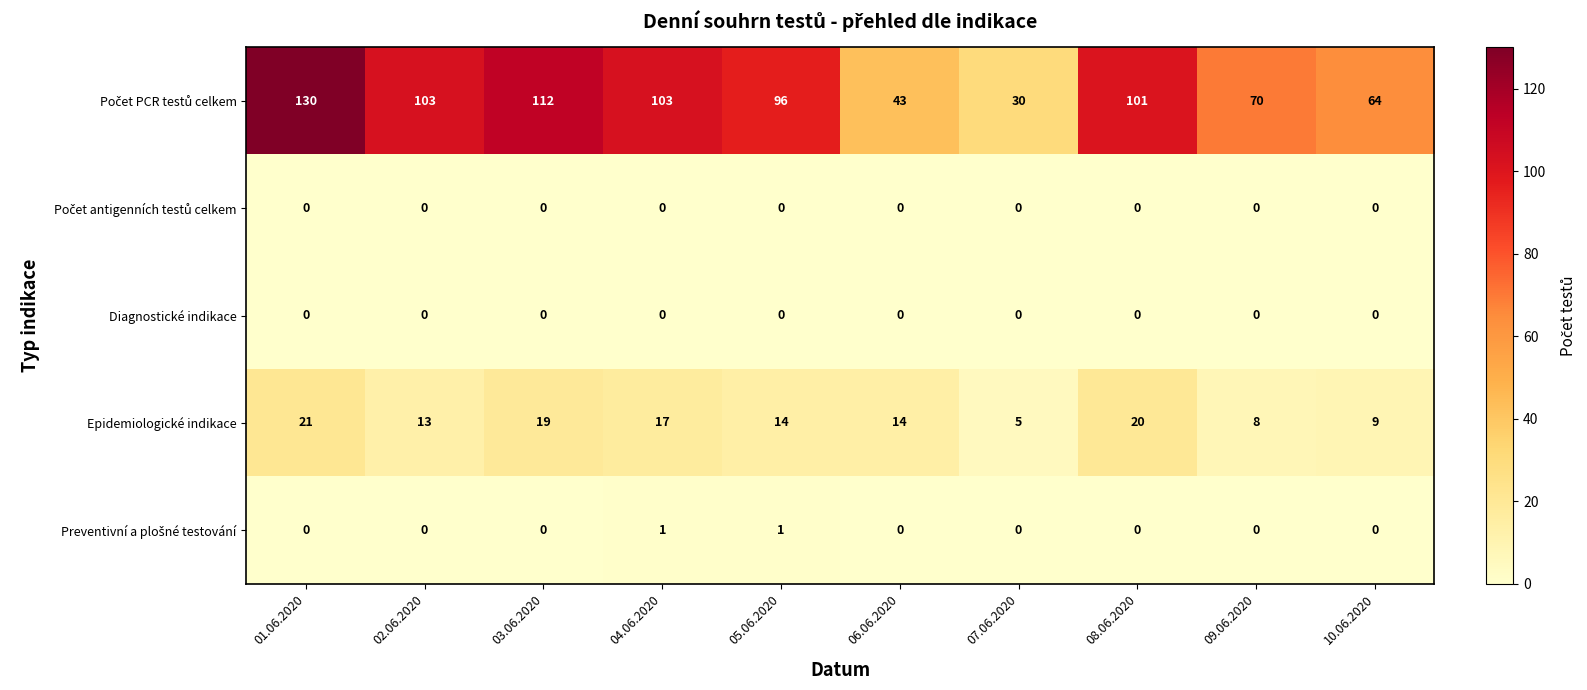

What is the difference between the highest and lowest values at 09.06.2020?

70